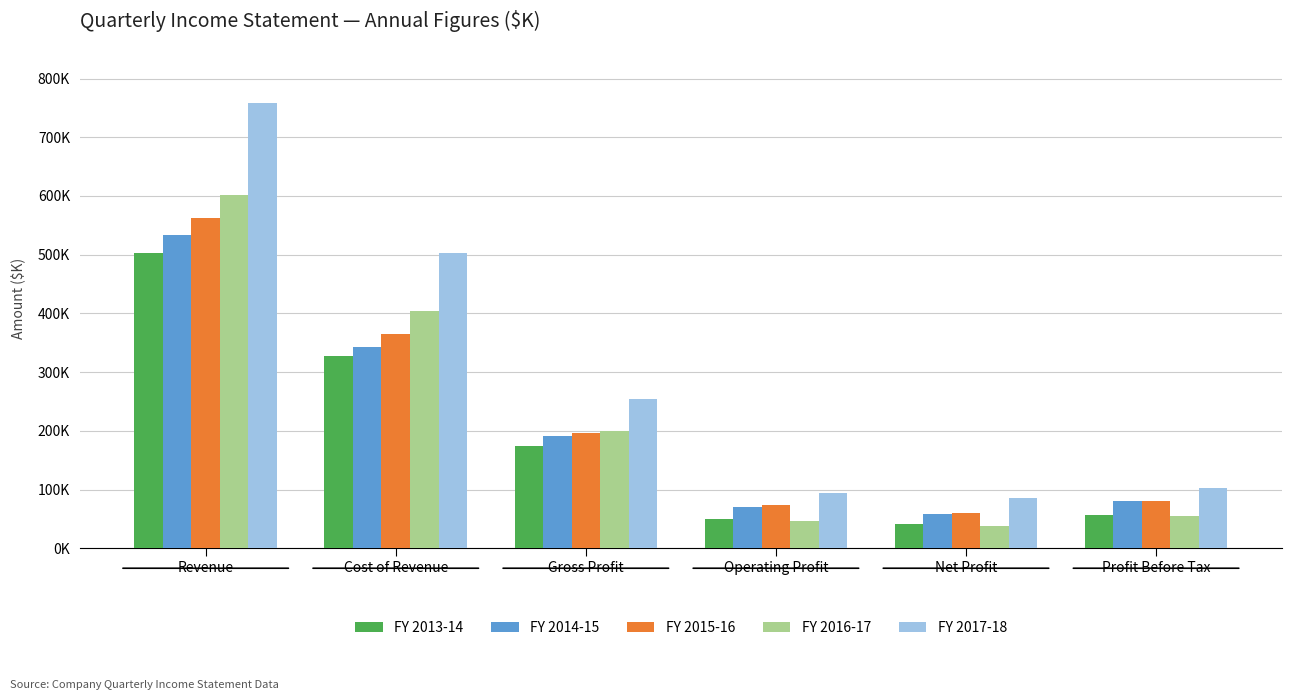

Is it true that FY 2013-14 equals 41646.9 at Net Profit?

True